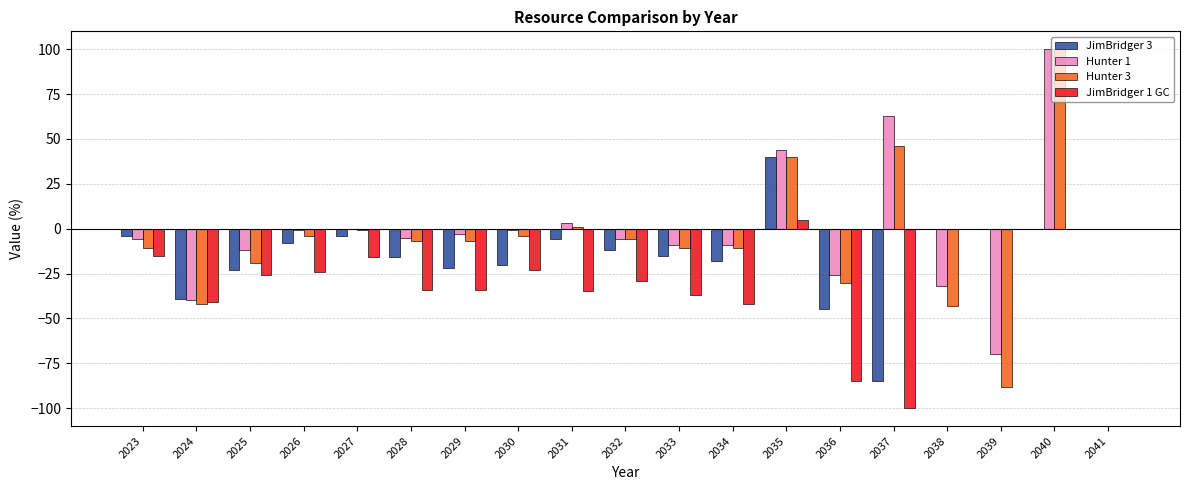

How many groups of bars are there?

19